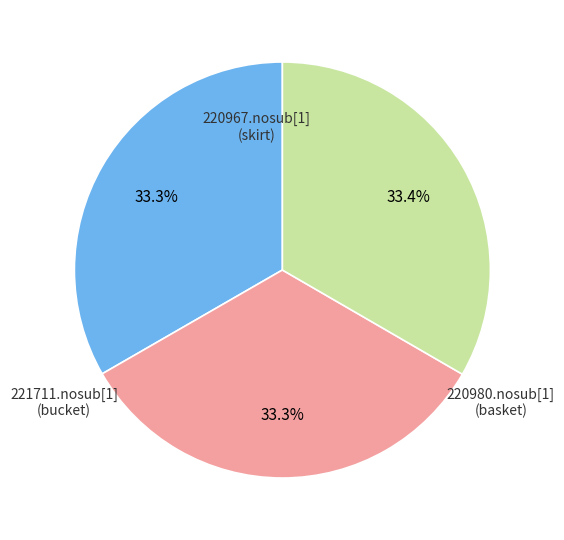

Does any single category account for the majority?

No